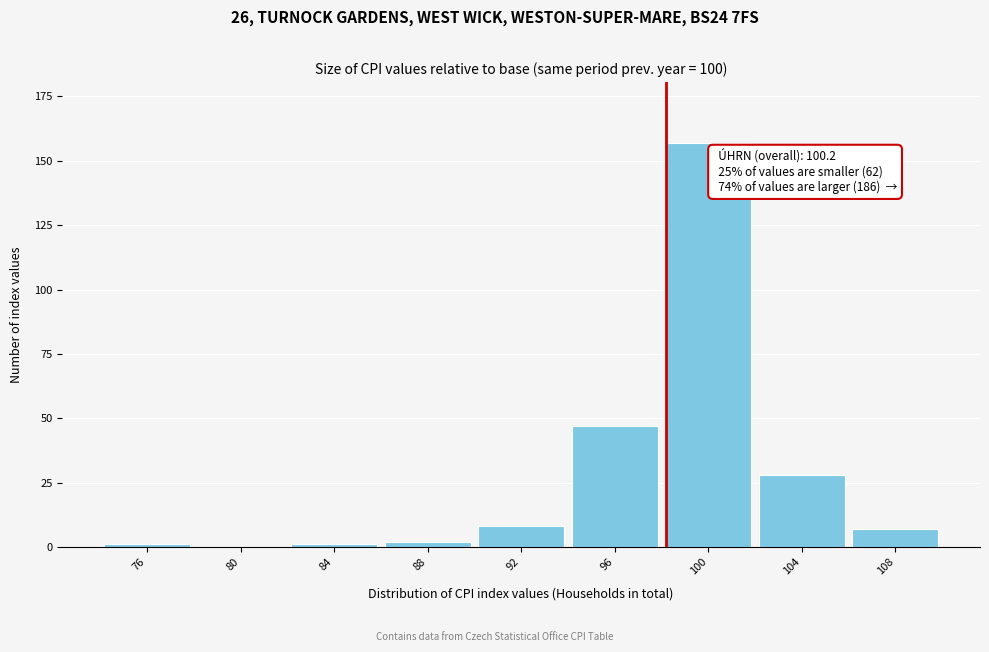

Reading left to right, what are all the values shown in this chart?

76=1	80=0	84=1	88=2	92=8	96=47	100=157	104=28	108=7